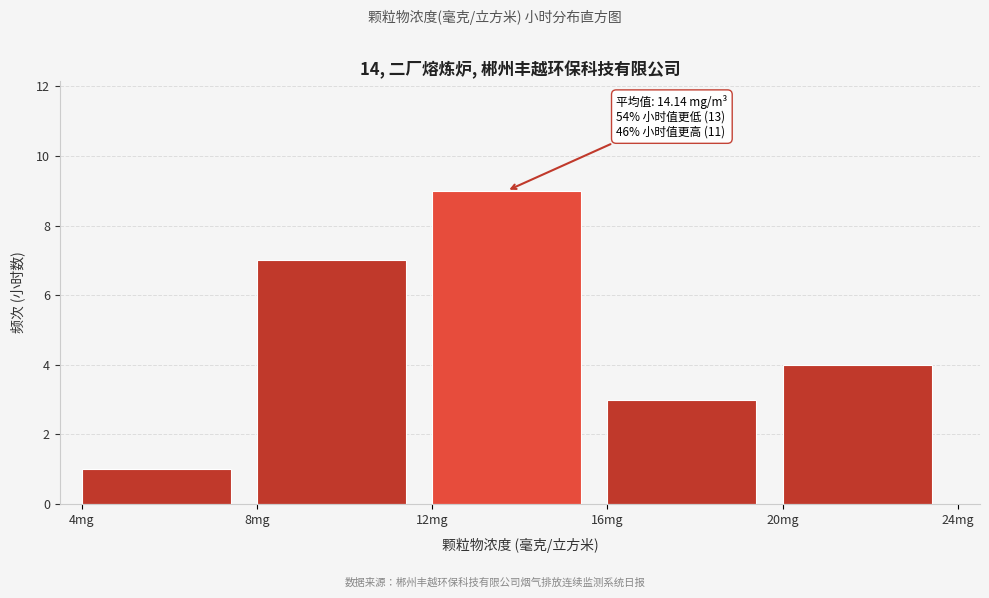

Over which range of the x-axis is the bar tallest?

12 to 16